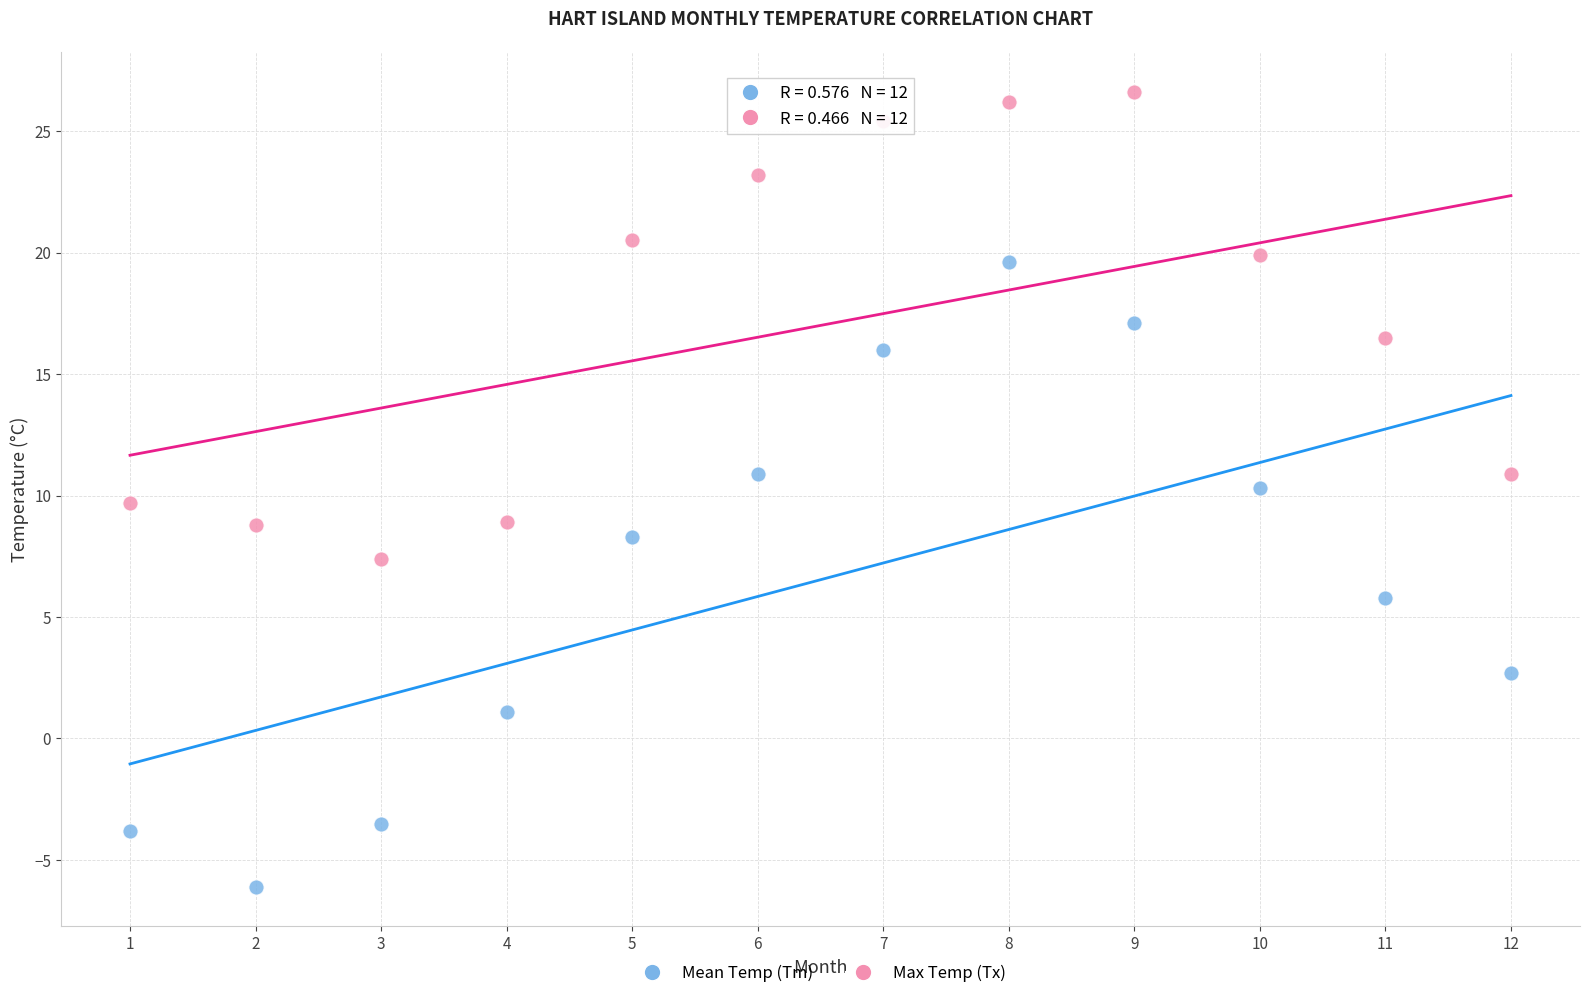

Across all data points, what is the range of X values (max minus min)?

11.0